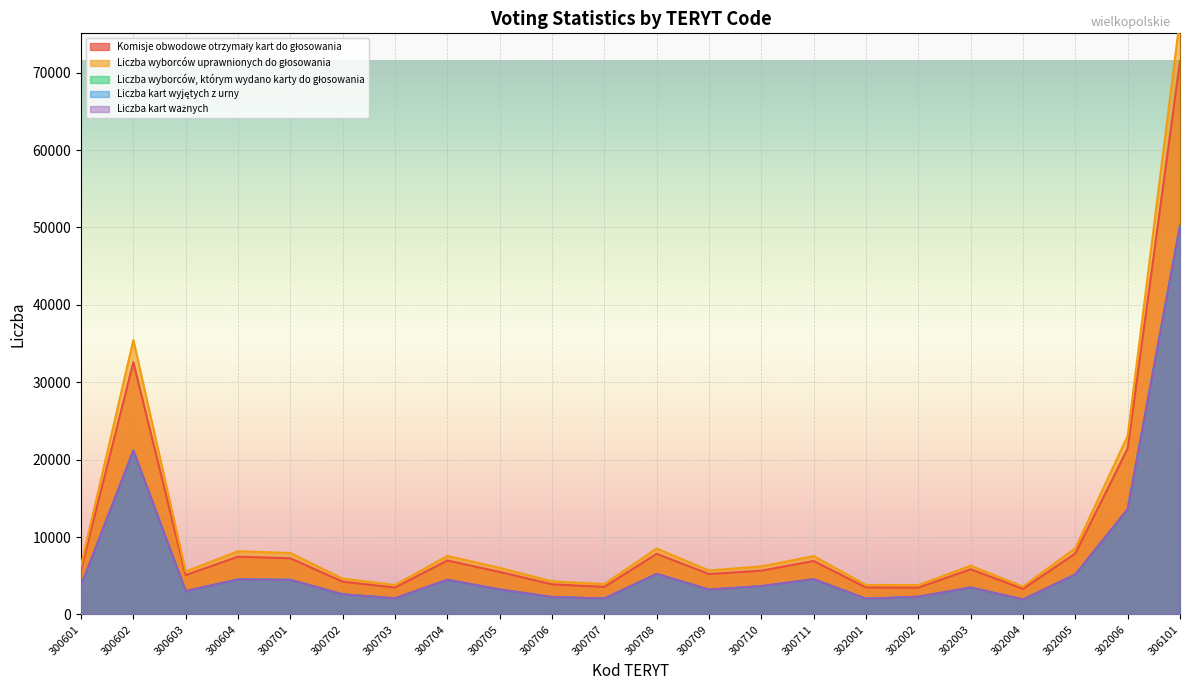

True or false: Komisje obwodowe otrzymały kart do głosowania and Liczba kart ważnych cross at least once.

False